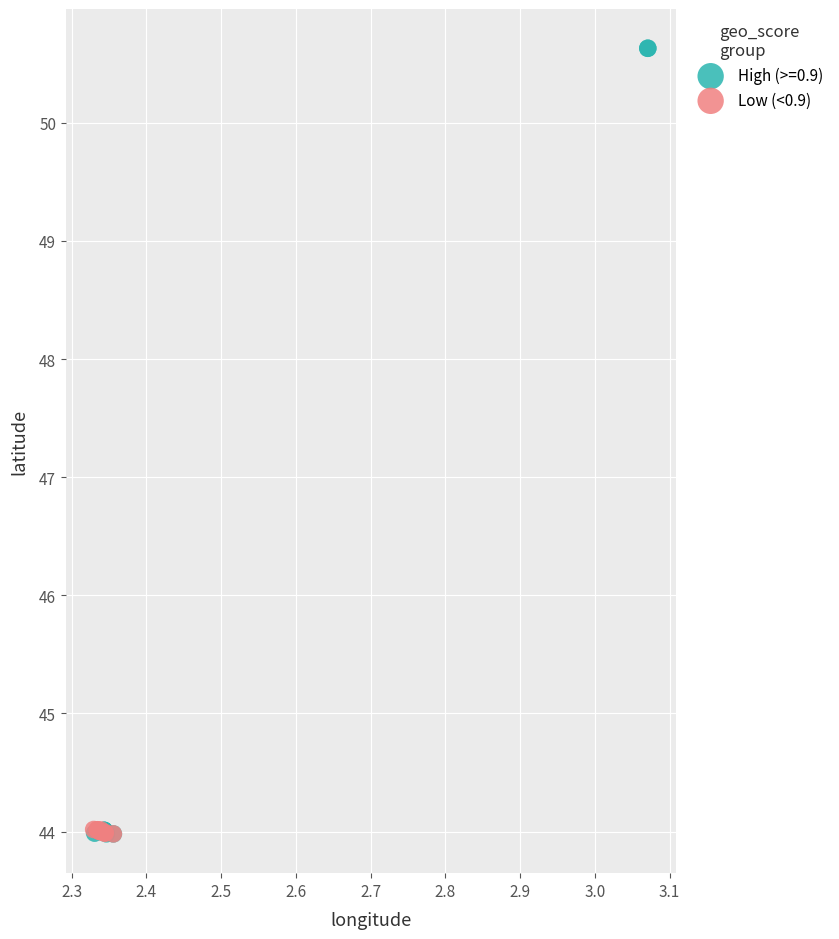

Which series has the largest Y range (max minus min)?

High (>=0.9)